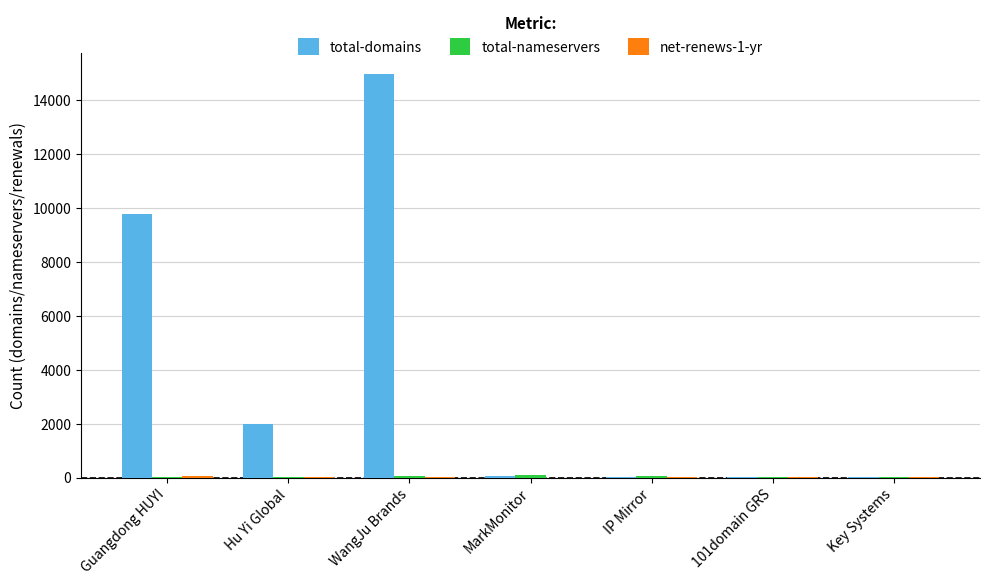

How many series are shown in this chart?

3